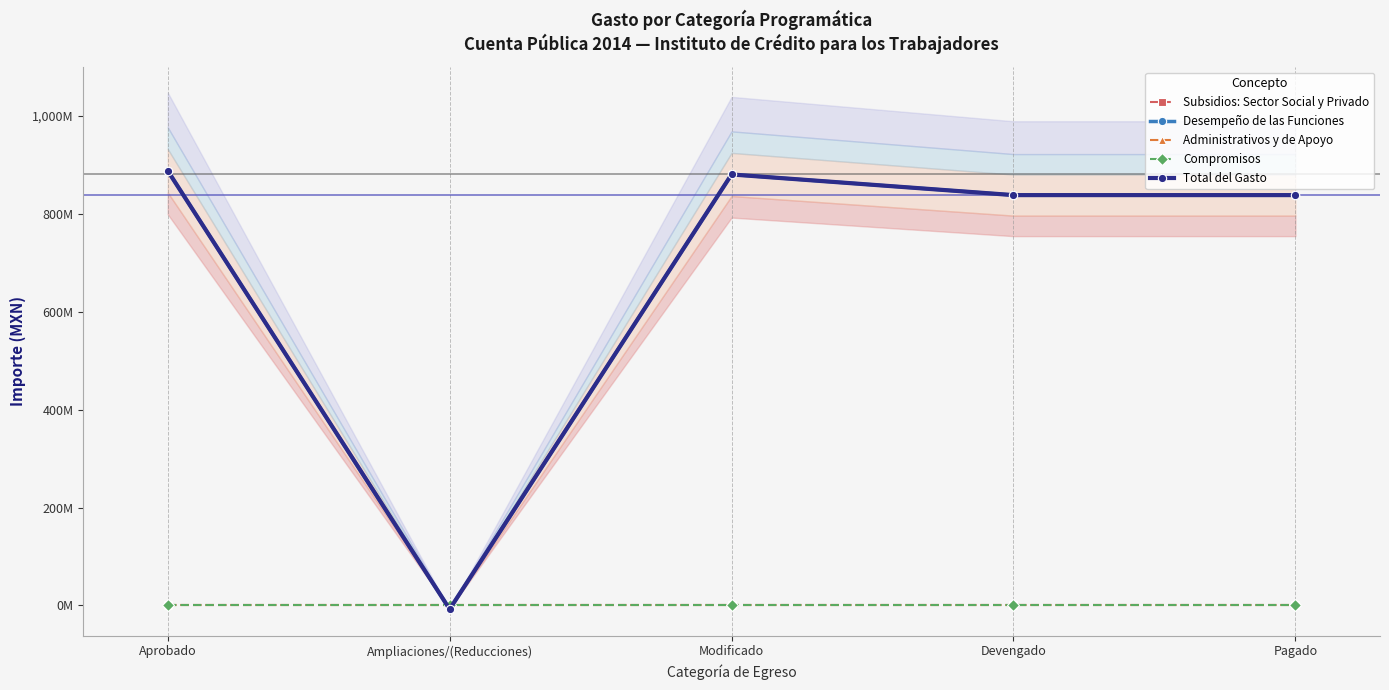

How many times do Total del Gasto and Compromisos cross each other?

2